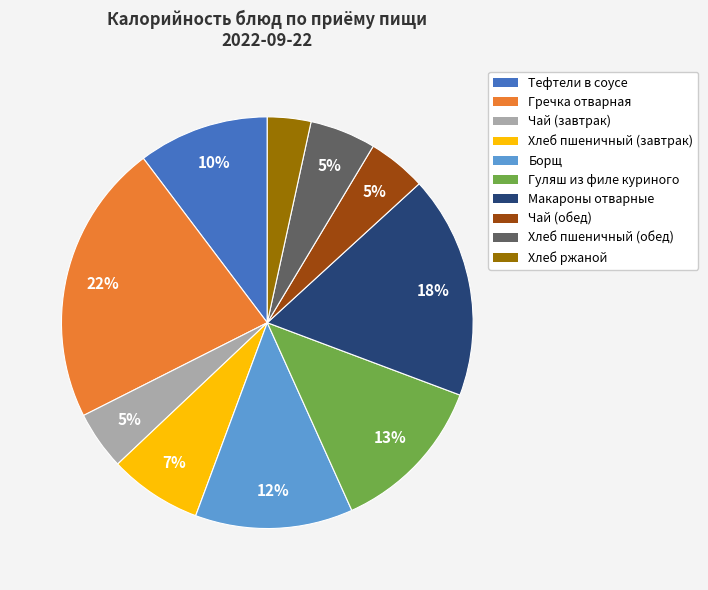

Between Борщ and Гречка отварная, which is larger?

Гречка отварная